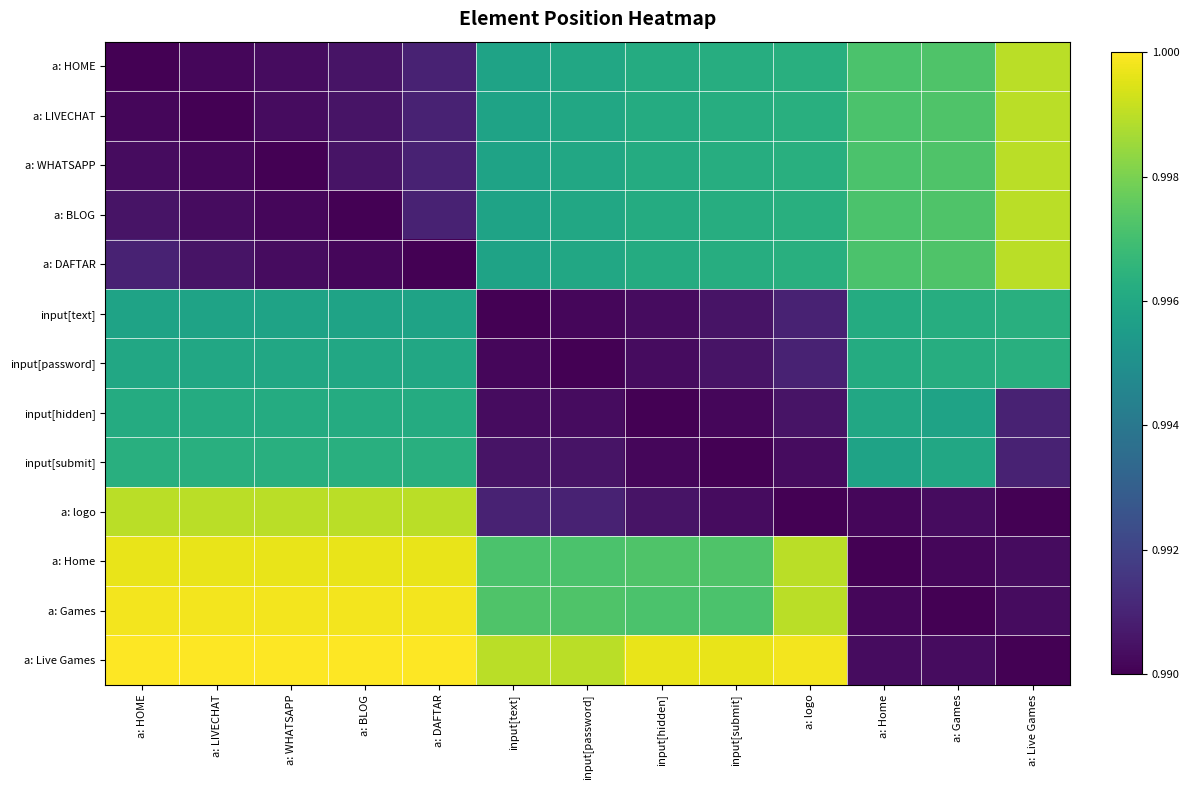

How many series are shown in this chart?

13